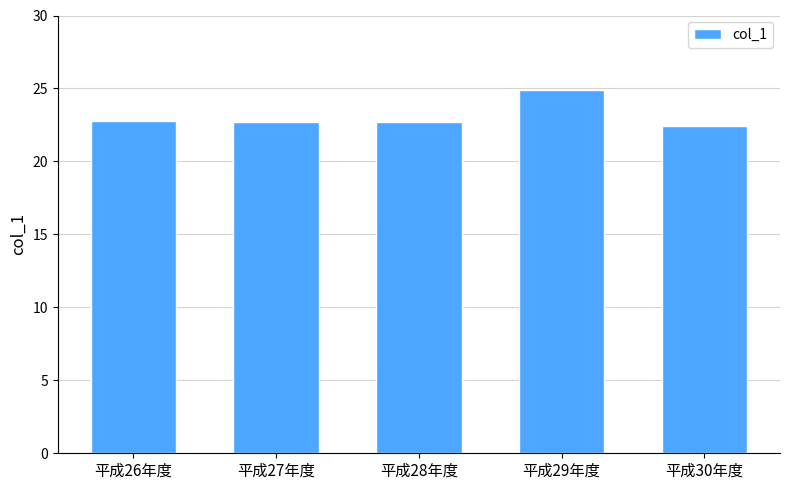

What is the label of the 2nd bar from the left?

平成27年度